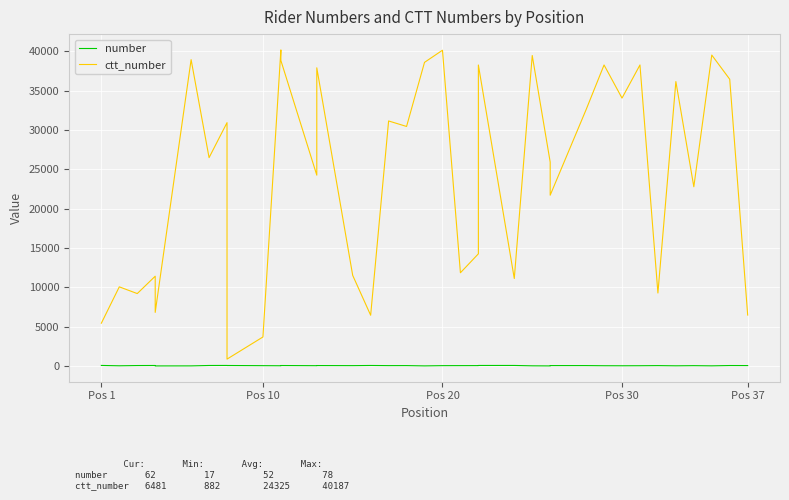

How many lines are shown in the chart?

2